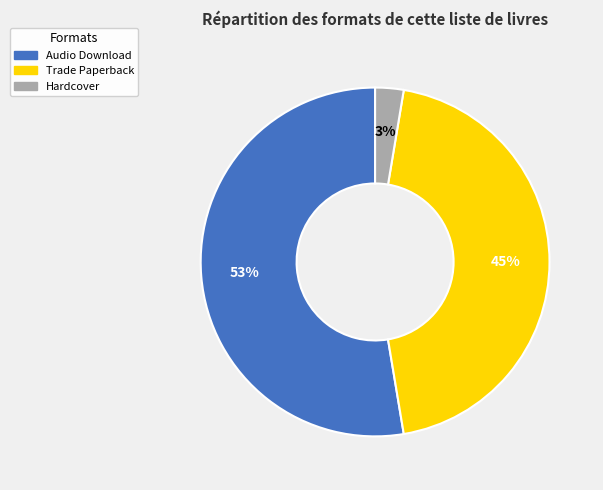

Which category accounts for the majority?

Audio Download